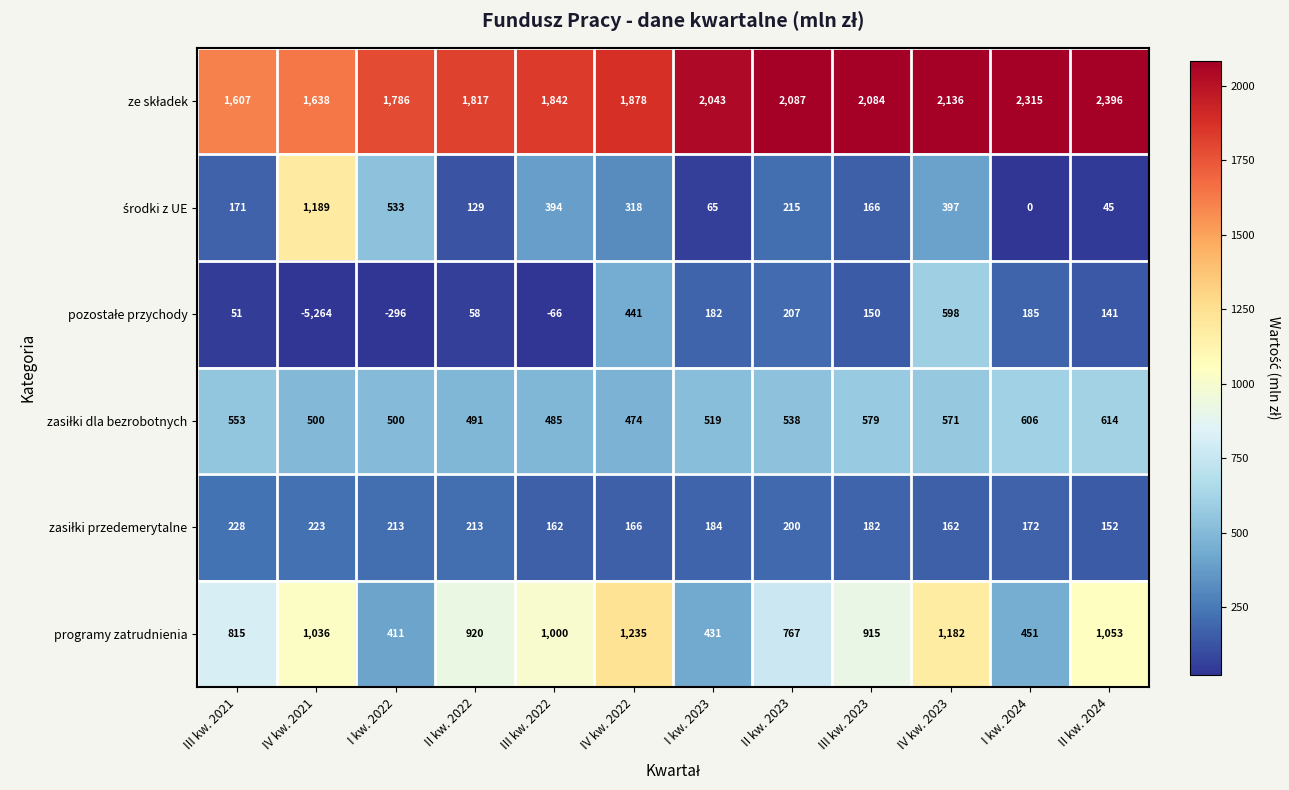

How many distinct data groups are displayed?

6